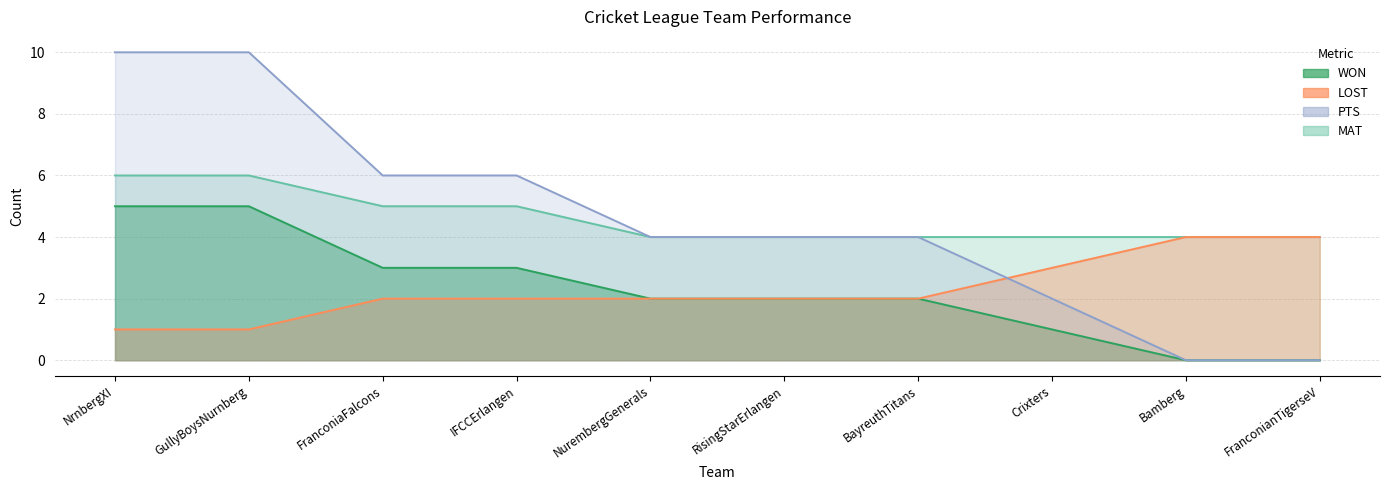

Between Bamberg and FranconiaFalcons, which is larger?

FranconiaFalcons